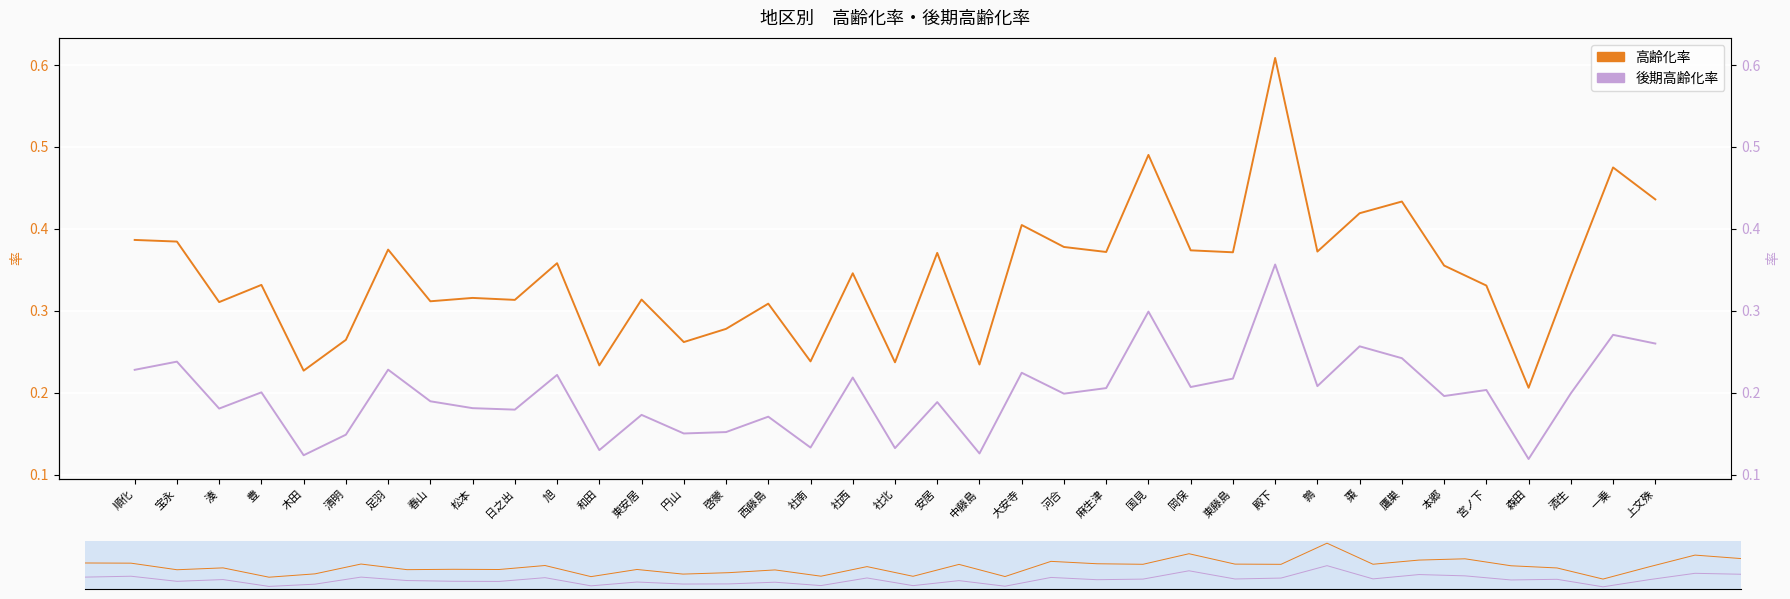

What is the label of the 12th point from the right?

岡保